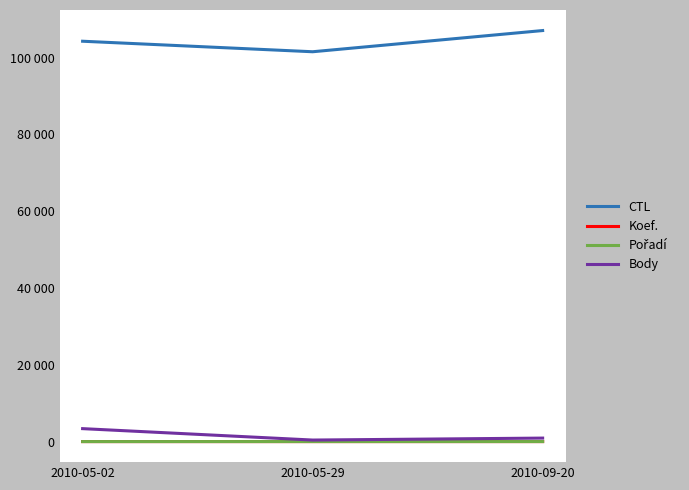

Is this an area chart (filled region under the line)?

No